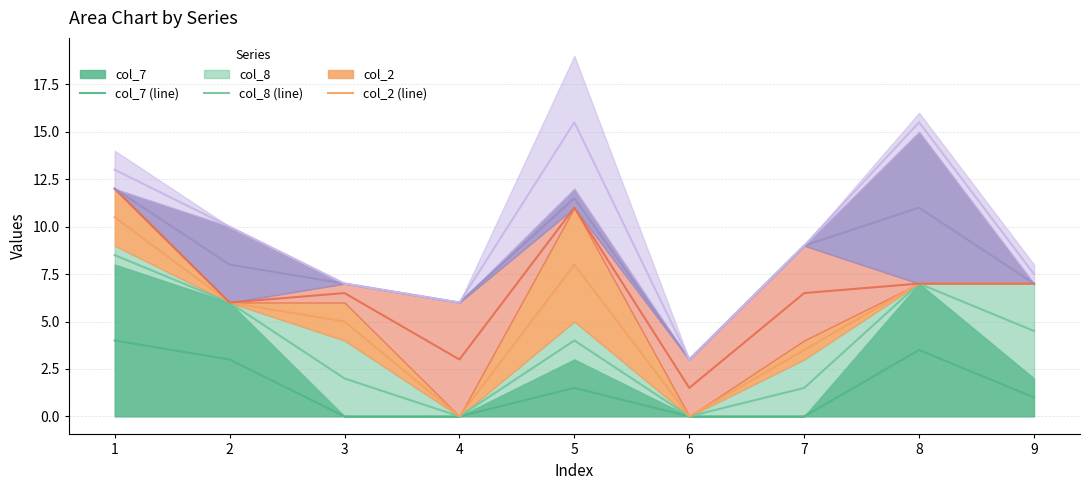

What is the value of the col_2 (line) point at the 8th from the left?

7.0